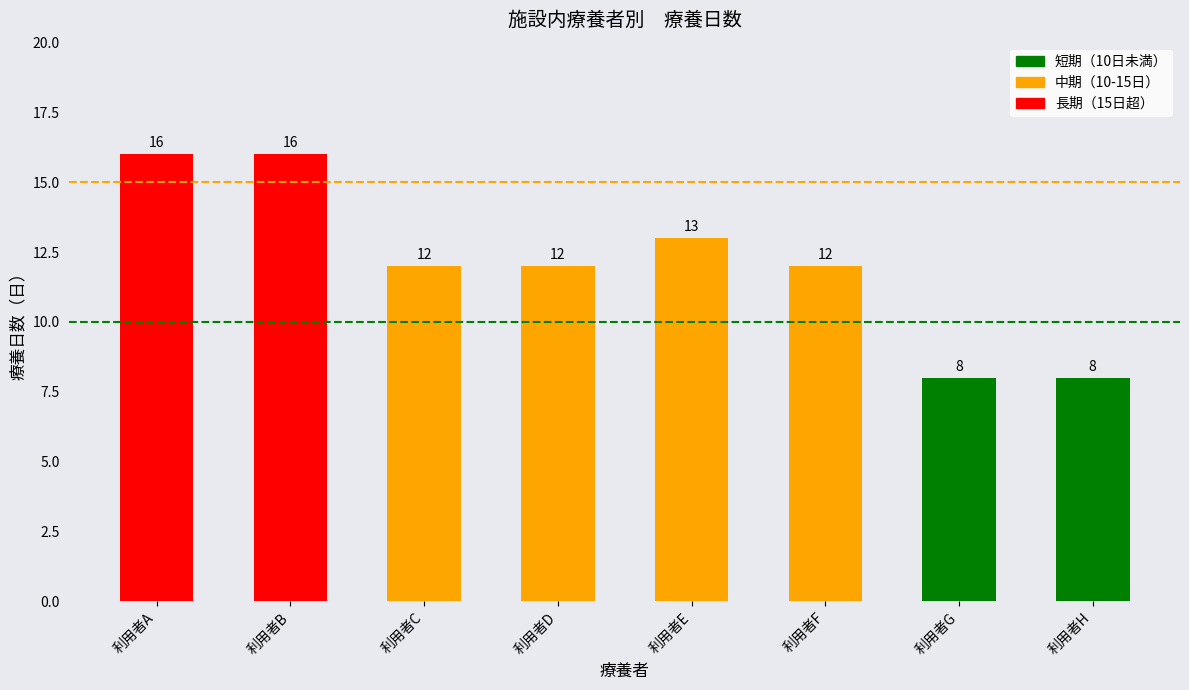

What is the smallest value displayed?

8